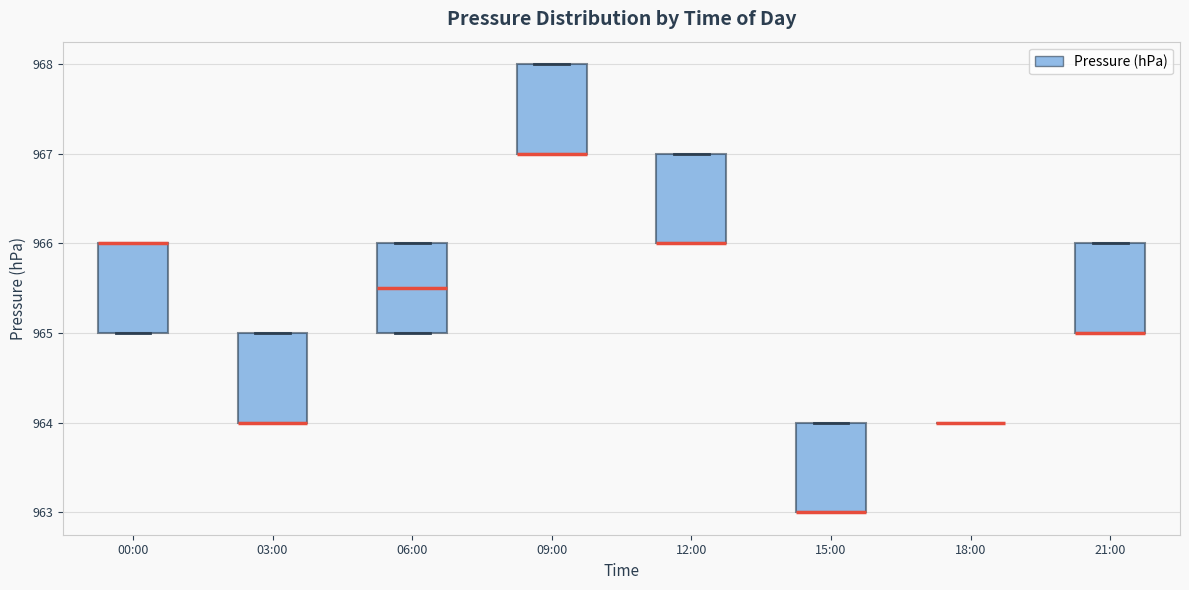

Reading left to right, read every box against the y-axis: the position of its median line, the range the box covers, and the ends of its whiskers. The values are not printed on the chart, so give them approximately, as read against the axis.

00:00: median 966.0 (drawn on the box's upper edge), box 965.0 to 966.0, whiskers 965.0 to 966.0
03:00: median 964.0 (drawn on the box's lower edge), box 964.0 to 965.0, whiskers 964.0 to 965.0
06:00: median 965.5, box 965.0 to 966.0, whiskers 965.0 to 966.0
09:00: median 967.0 (drawn on the box's lower edge), box 967.0 to 968.0, whiskers 967.0 to 968.0
12:00: median 966.0 (drawn on the box's lower edge), box 966.0 to 967.0, whiskers 966.0 to 967.0
15:00: median 963.0 (drawn on the box's lower edge), box 963.0 to 964.0, whiskers 963.0 to 964.0
18:00: box collapsed to a line at 964.0, whiskers 964.0 to 964.0
21:00: median 965.0 (drawn on the box's lower edge), box 965.0 to 966.0, whiskers 965.0 to 966.0